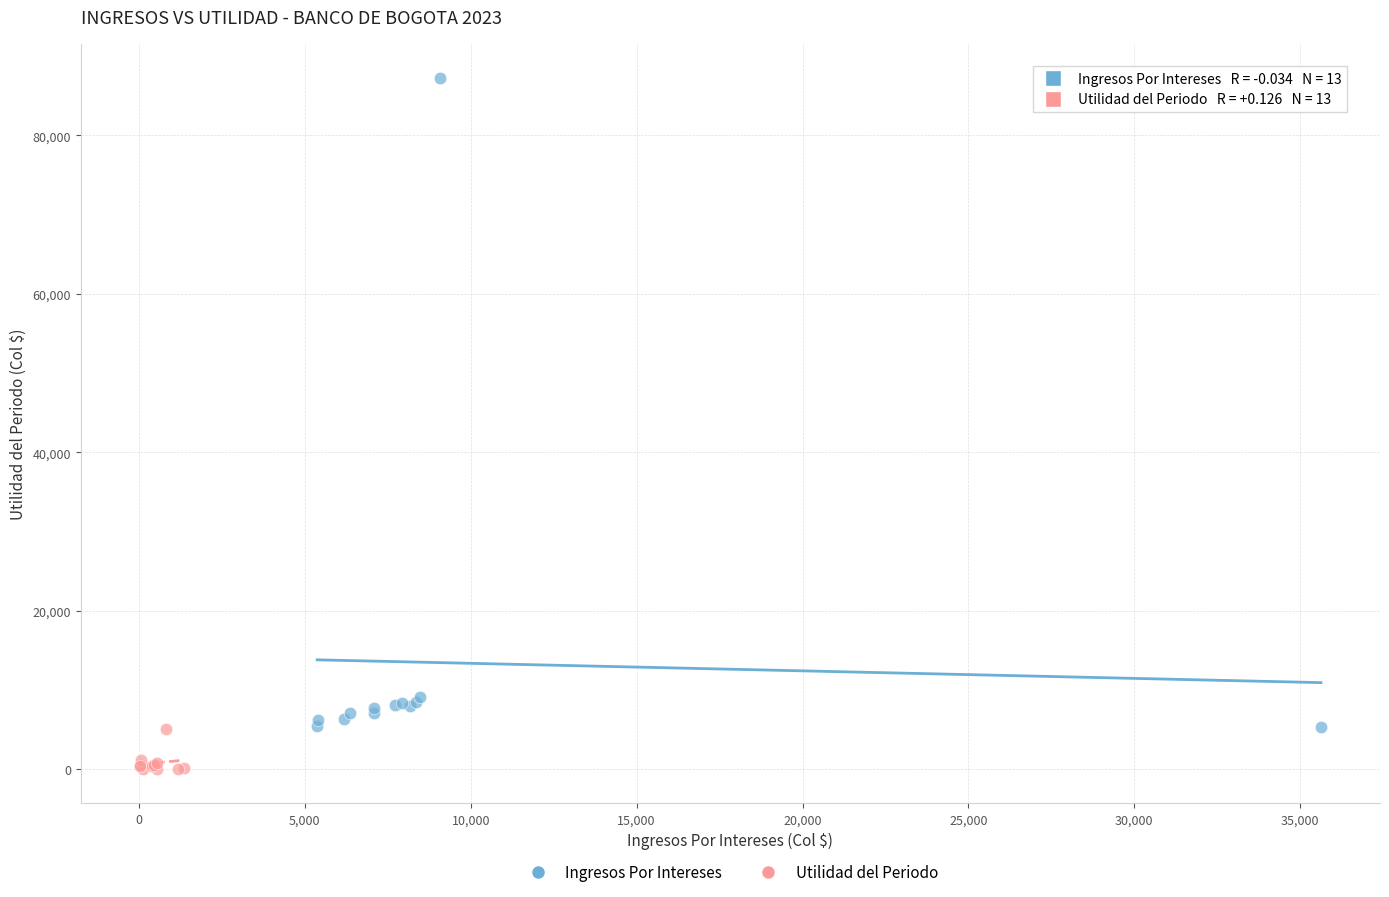

Which series has the widest spread of Y values?

Ingresos Por Intereses